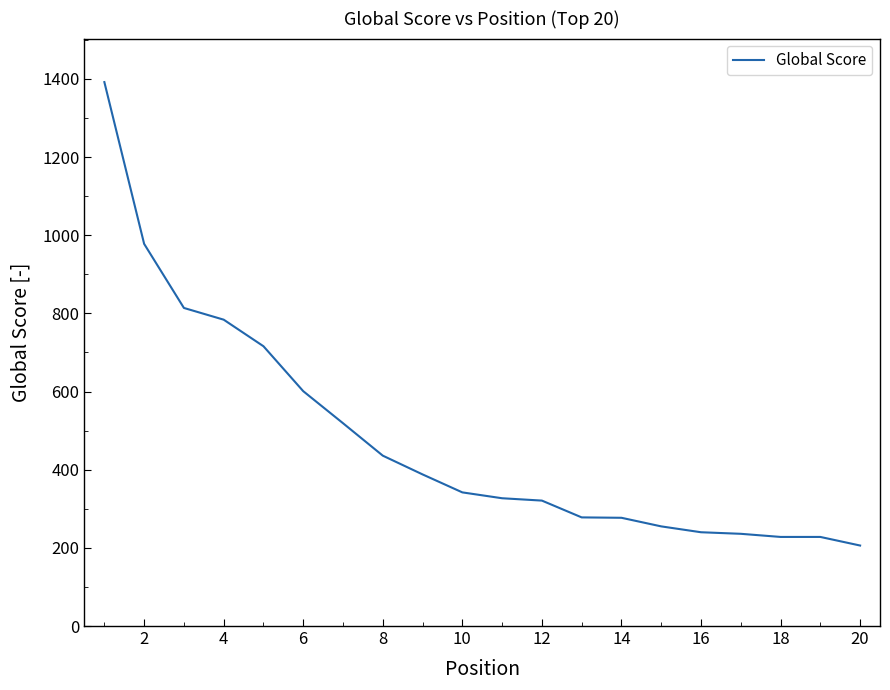

What is the difference between the maximum and minimum values?

1186